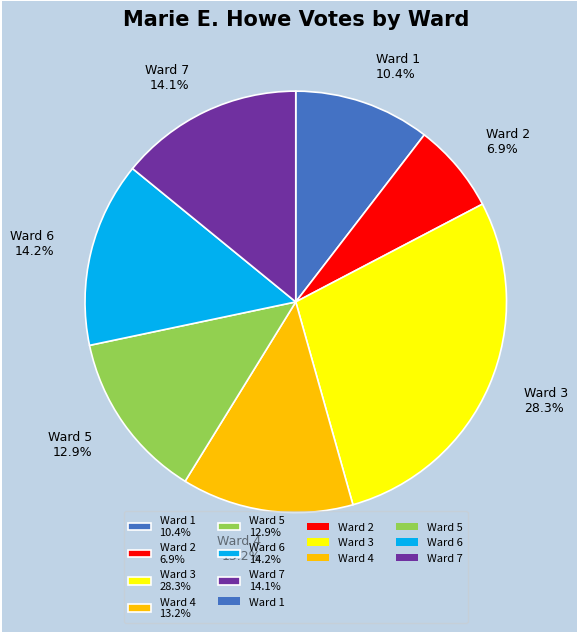

Is it true that Ward 1 is 10% of the pie?

True